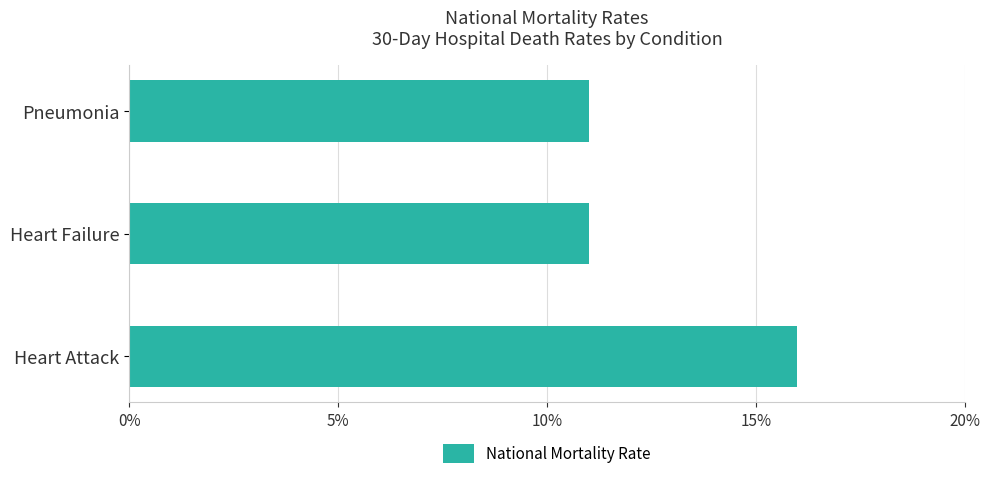

The value at Heart Failure is 5. True or false?

False